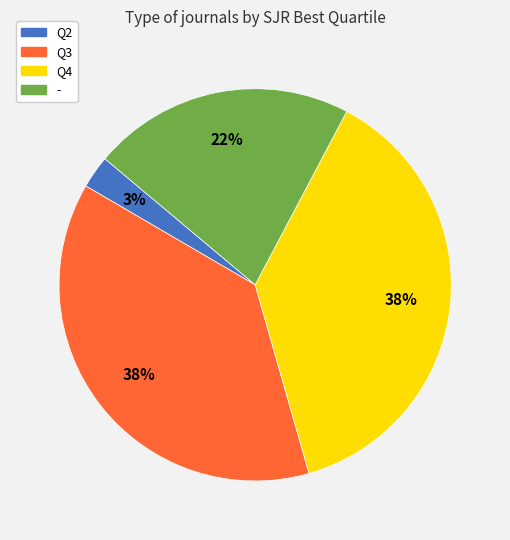

Is there any slice that represents more than half of the pie?

No